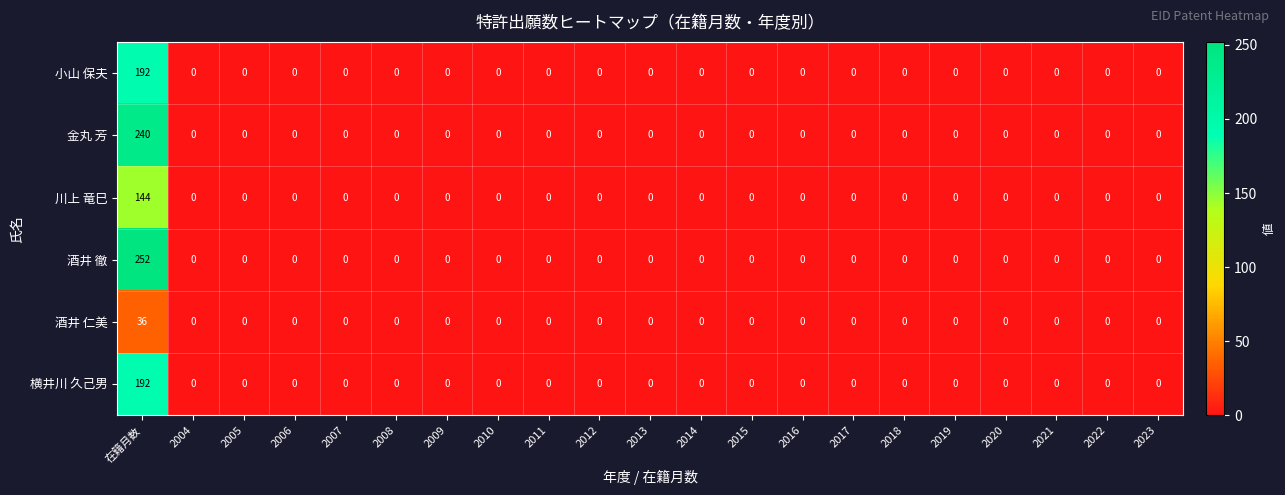

What is the sum of all 横井川 久己男 values?

192